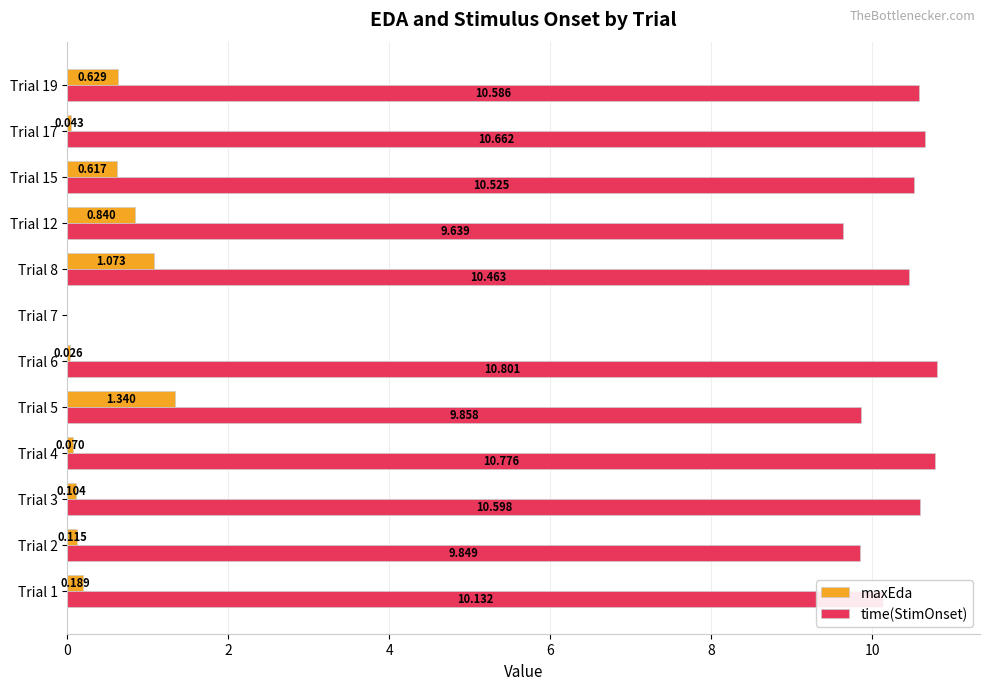

Which series has the largest total across all categories?

time(StimOnset)